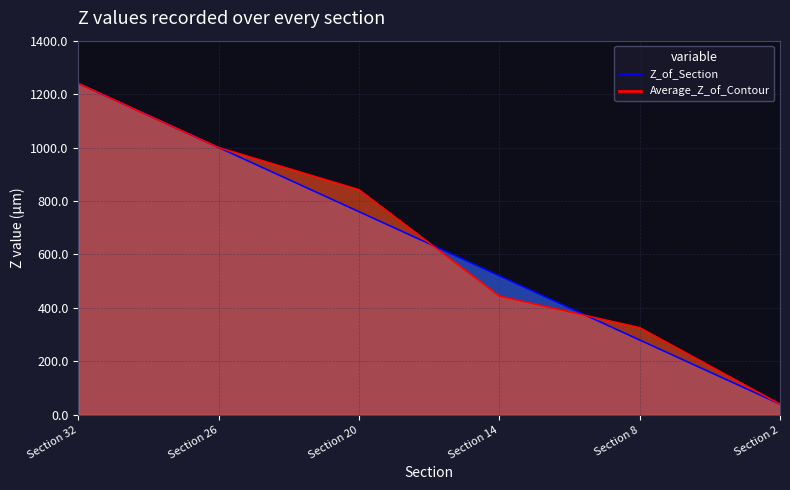

What are all the series names shown in the legend?

Z_of_Section, Average_Z_of_Contour